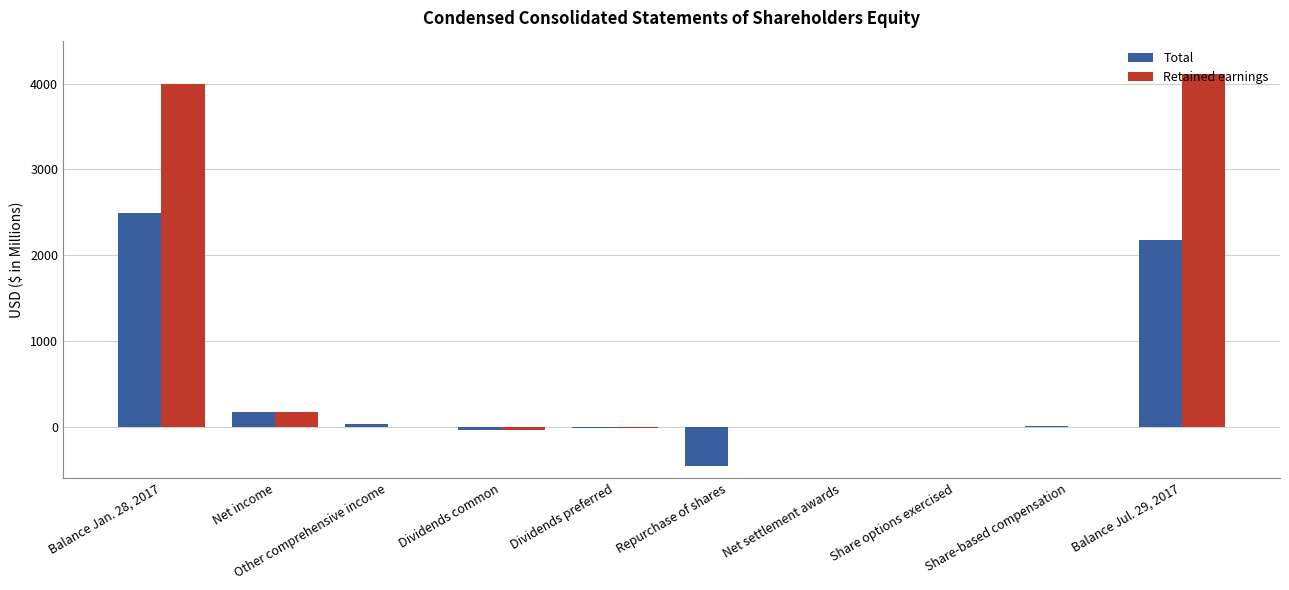

The Retained earnings series shows 2843.1 at Other comprehensive income. True or false?

False